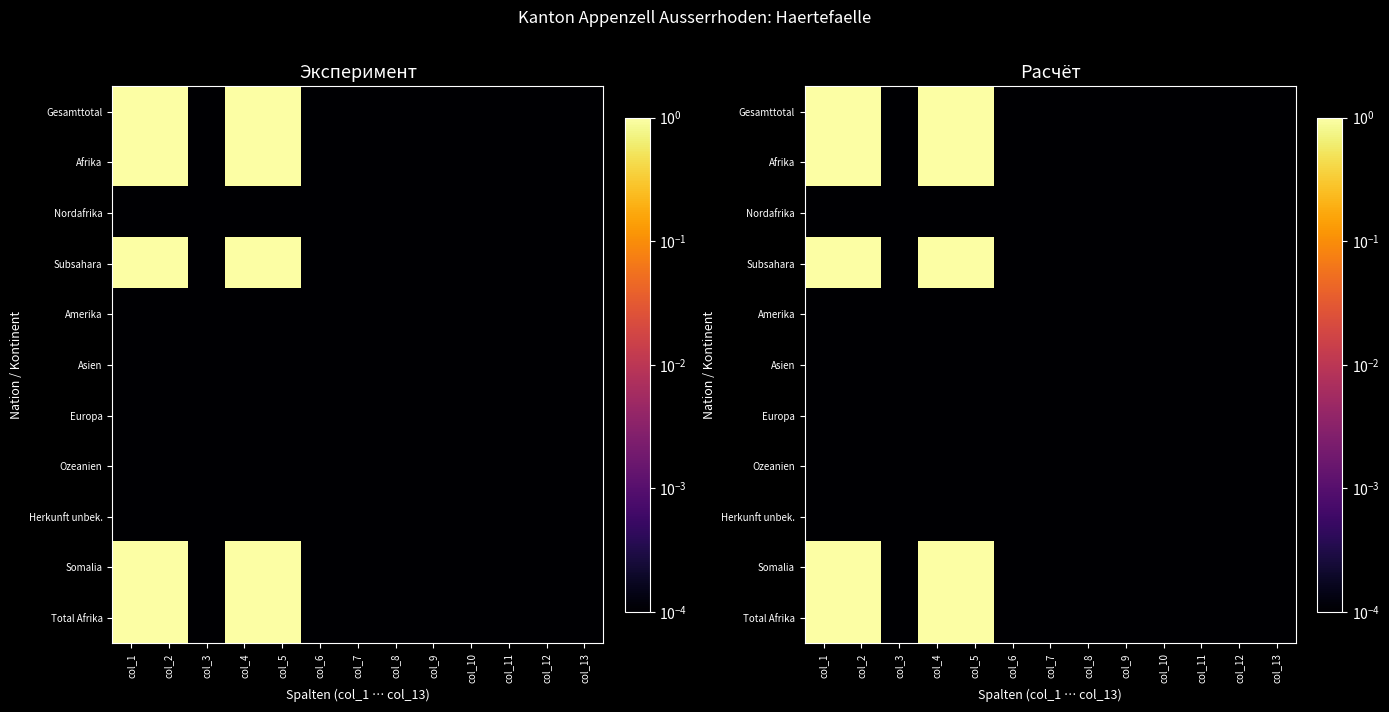

Rank the series by their maximum value, from highest to lowest.

Gesamttotal, Afrika, Subsahara, Somalia, Total Afrika, Nordafrika, Amerika, Asien, Europa, Ozeanien, Herkunft unbek.